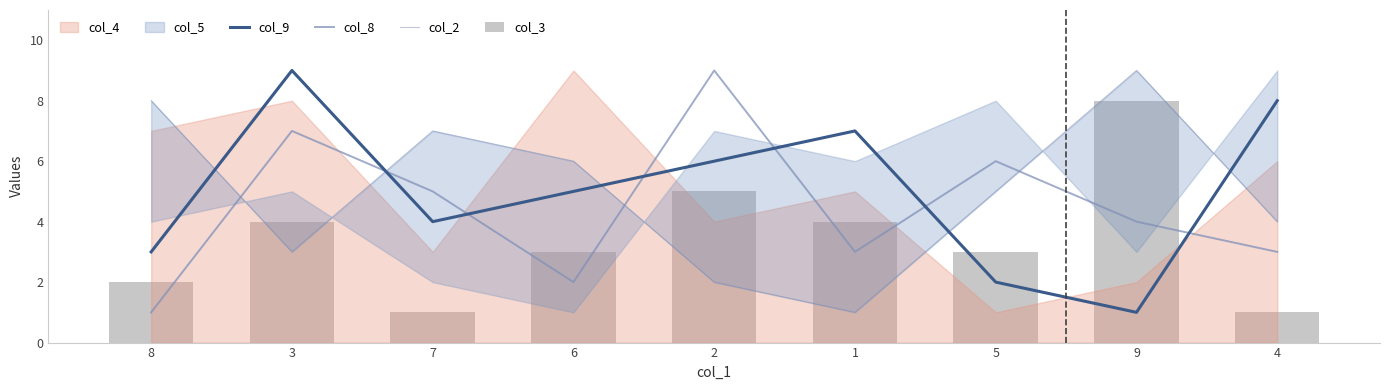

The col_9 series shows 3 at 8. True or false?

True